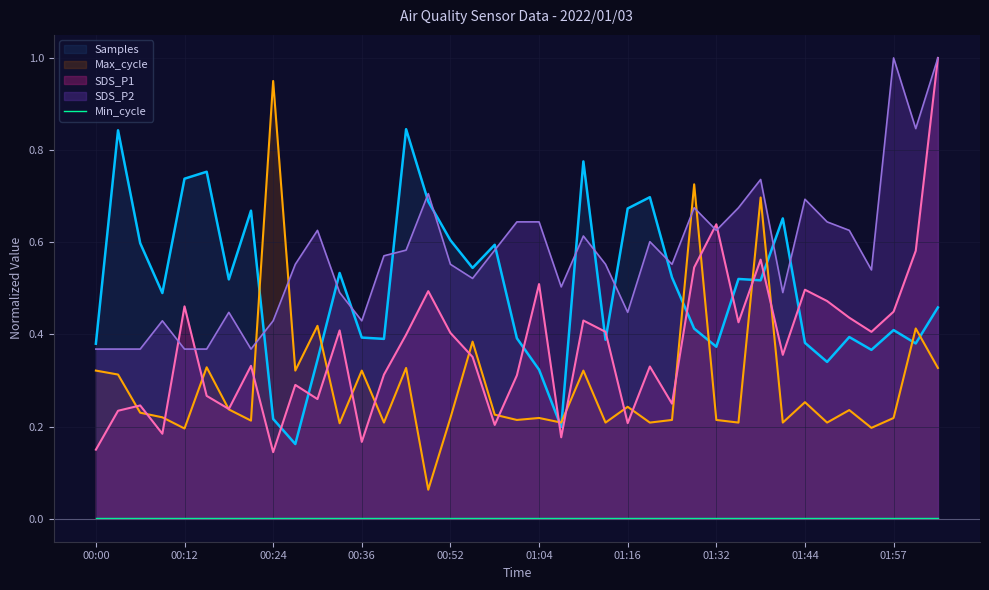

What are all the series names shown in the legend?

Samples, Max_cycle, SDS_P1, SDS_P2, Min_cycle